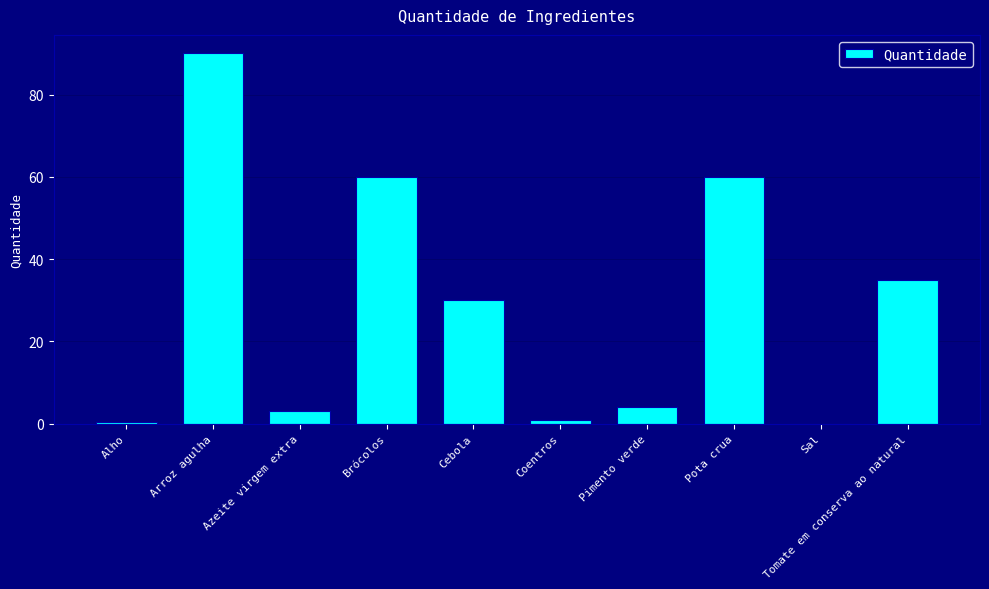

Is it true that the value at Tomate em conserva ao natural is 35.0?

True